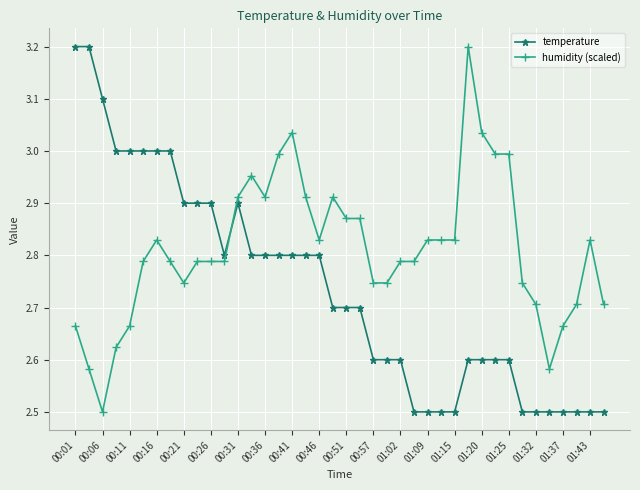

What is the maximum value shown in the chart?

3.2